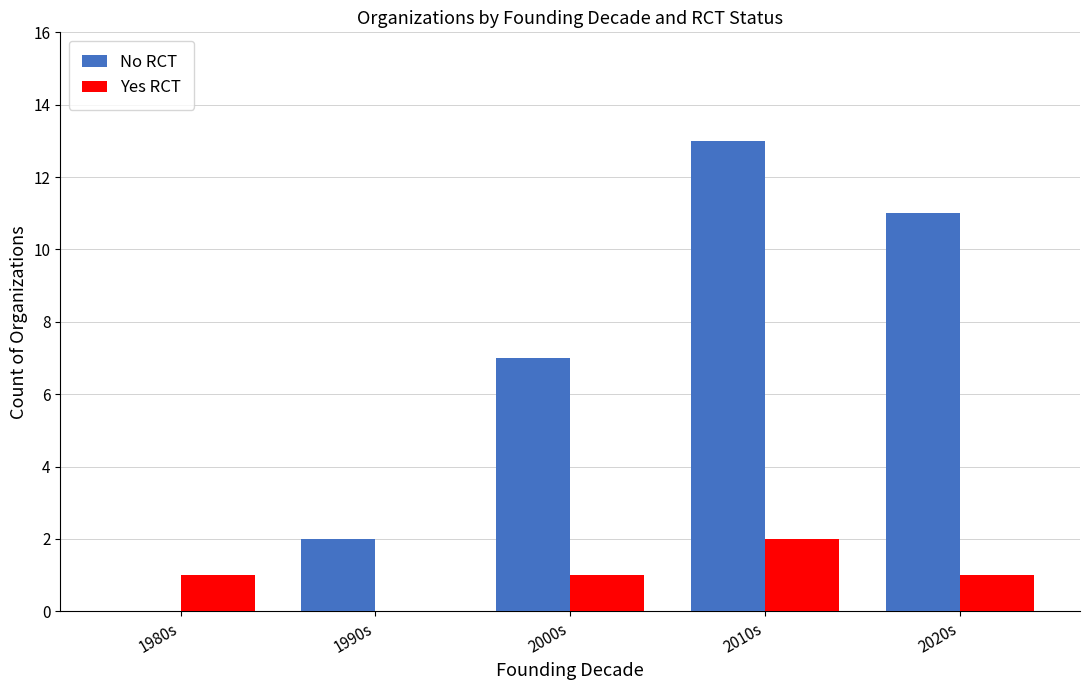

What is the sum of all Yes RCT values?

5